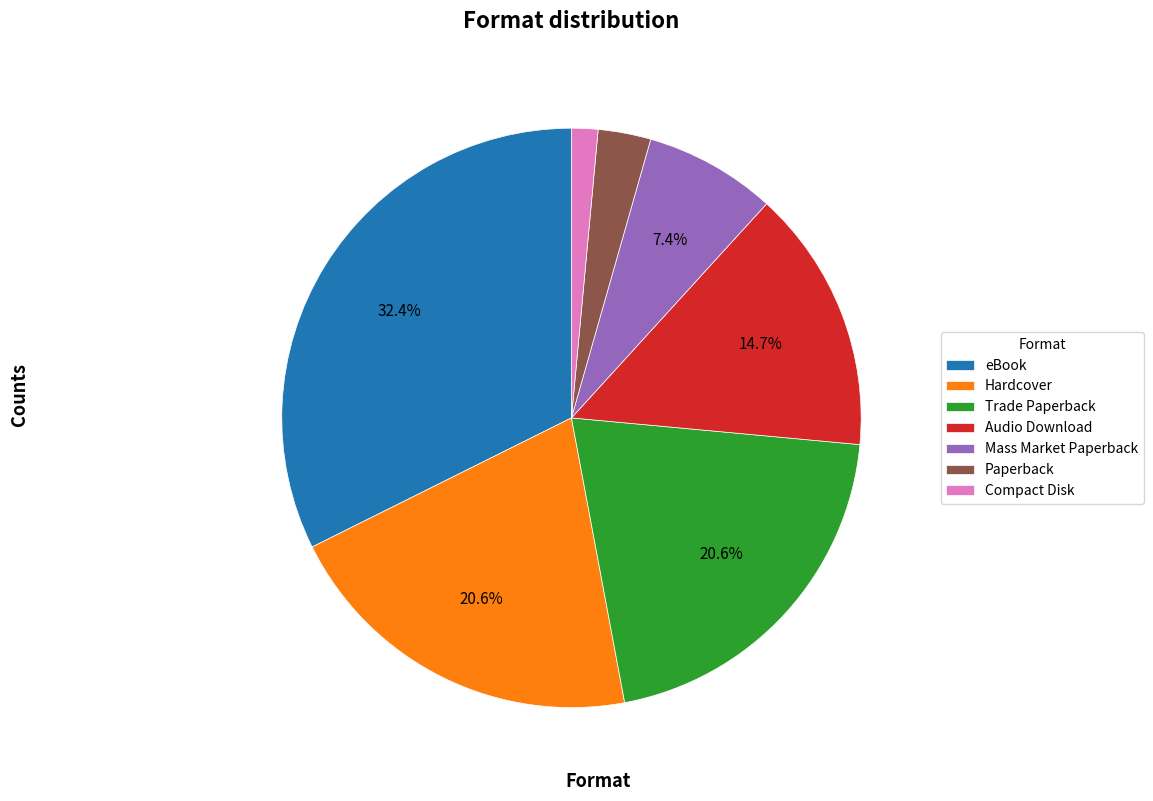

Is it true that Hardcover is 21% of the pie?

True